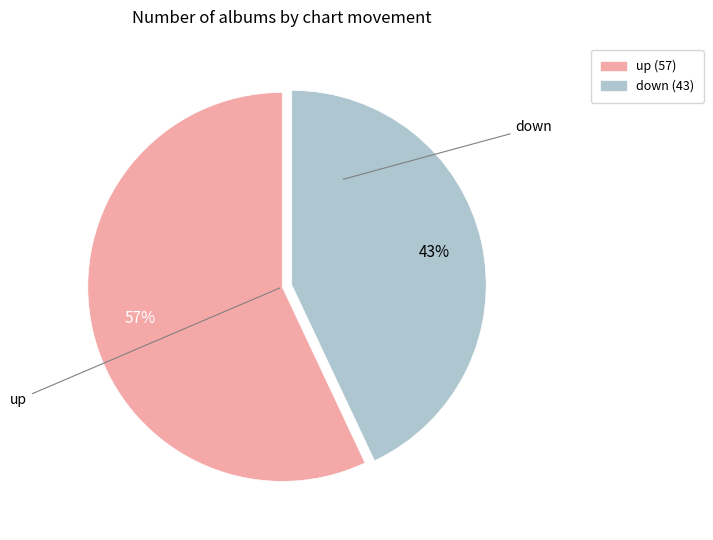

Do up and down together represent more than half of the pie?

Yes